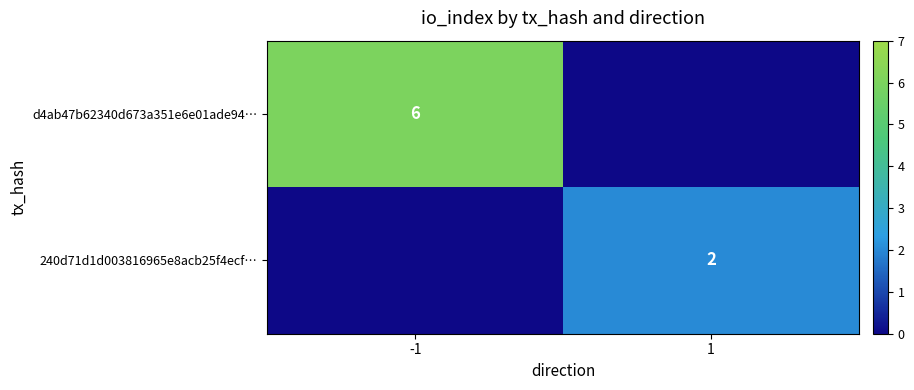

Which category has the highest value across all series?

-1